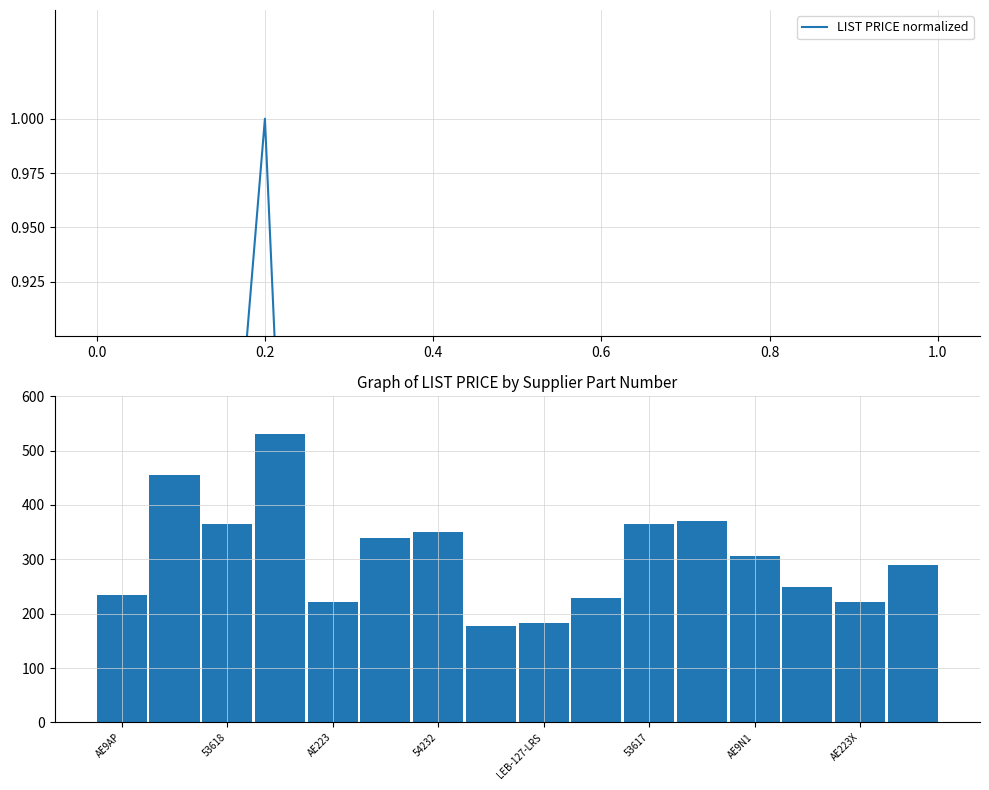

Reading left to right, extract all data points from this chart.

LIST PRICE normalized: 0.4	0.9	0.7	1.0	0.4	0.6	0.7	0.3	0.3	0.4	0.7	0.7	0.6	0.5	0.4	0.5
LIST PRICE: 235.0	455.0	365.0	531.0	221.0	339.0	350.0	177.0	183.0	228.0	365.0	371.0	306.0	249.0	221.0	290.0